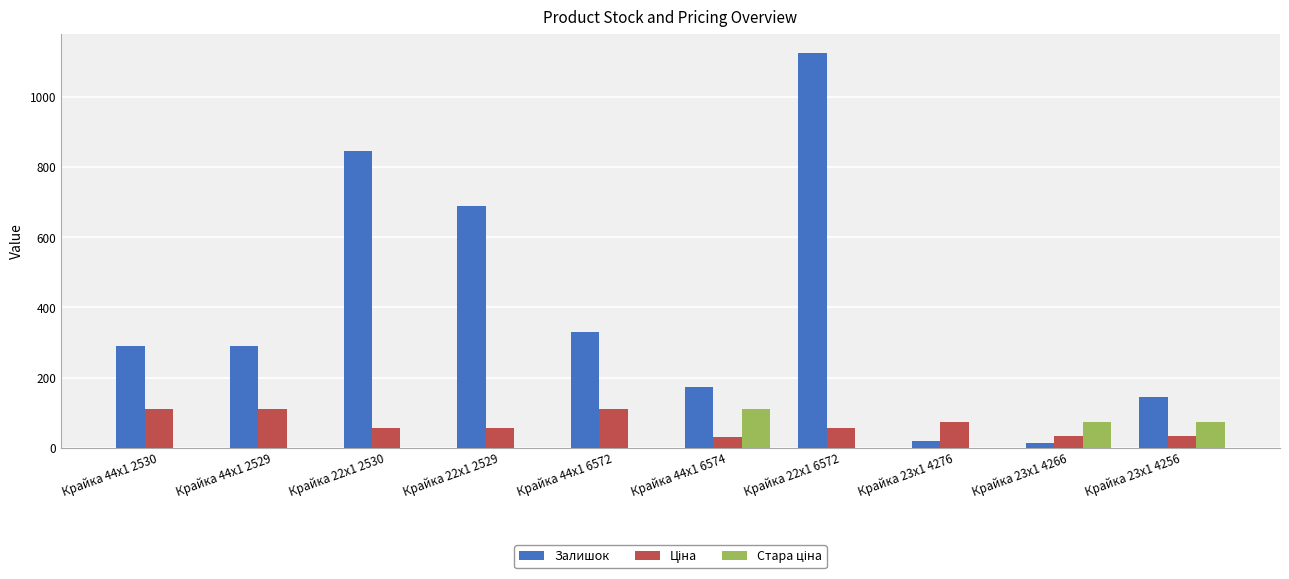

True or false: Залишок has a value of 414.1 at Крайка 44x1 2530.

False